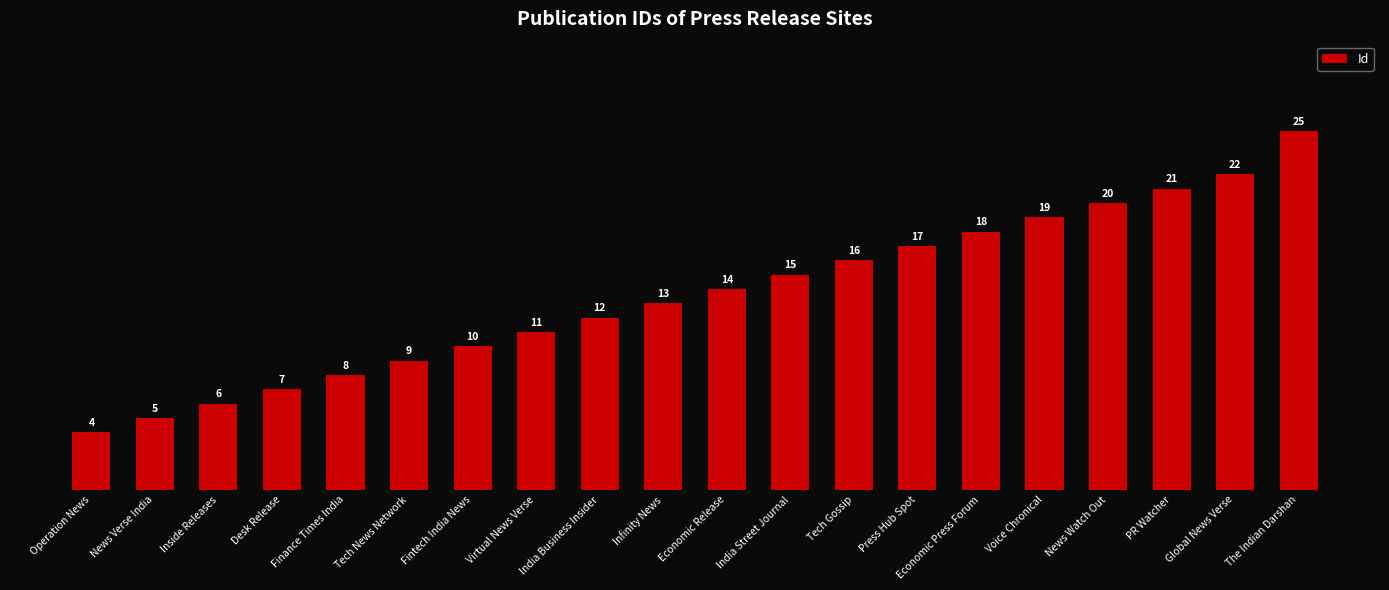

Where is the data nearest to the value 14?

Economic Release